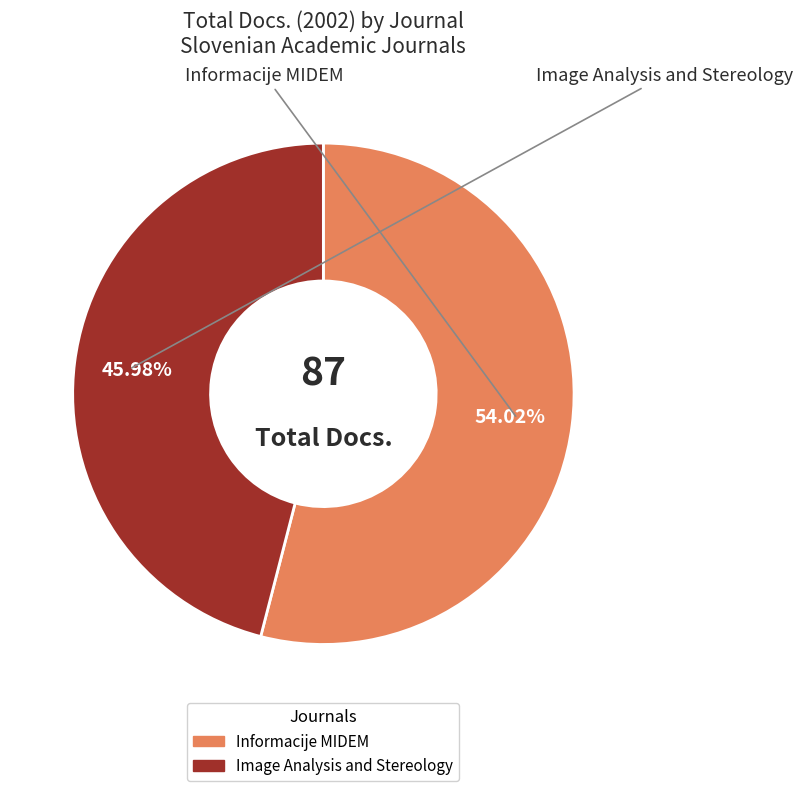

What percentage do Informacije MIDEM and Image Analysis and Stereology together represent?

100.0%